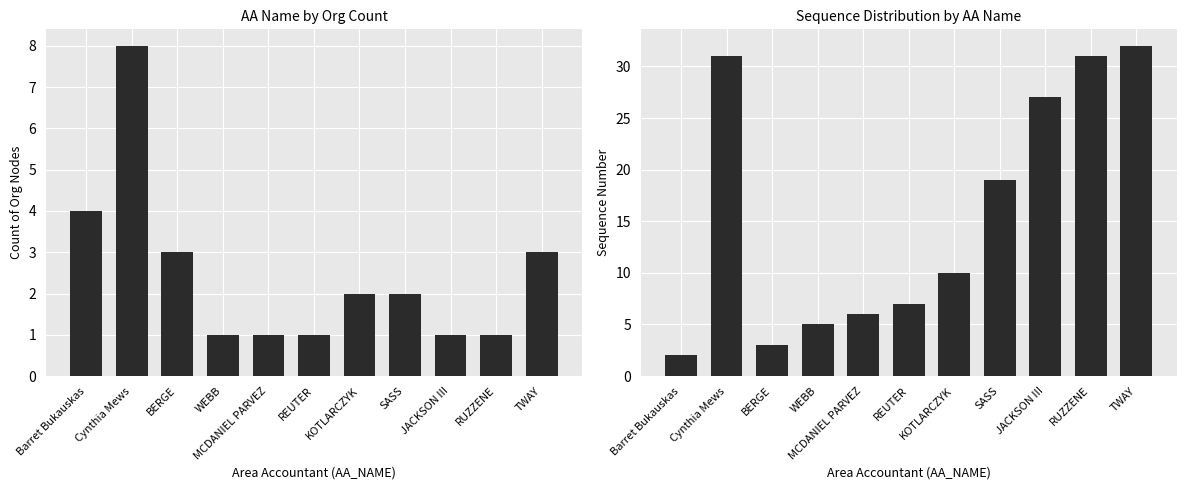

At Cynthia Mews, list the series in order from largest to smallest.

Sequence Number, Count of Orgs